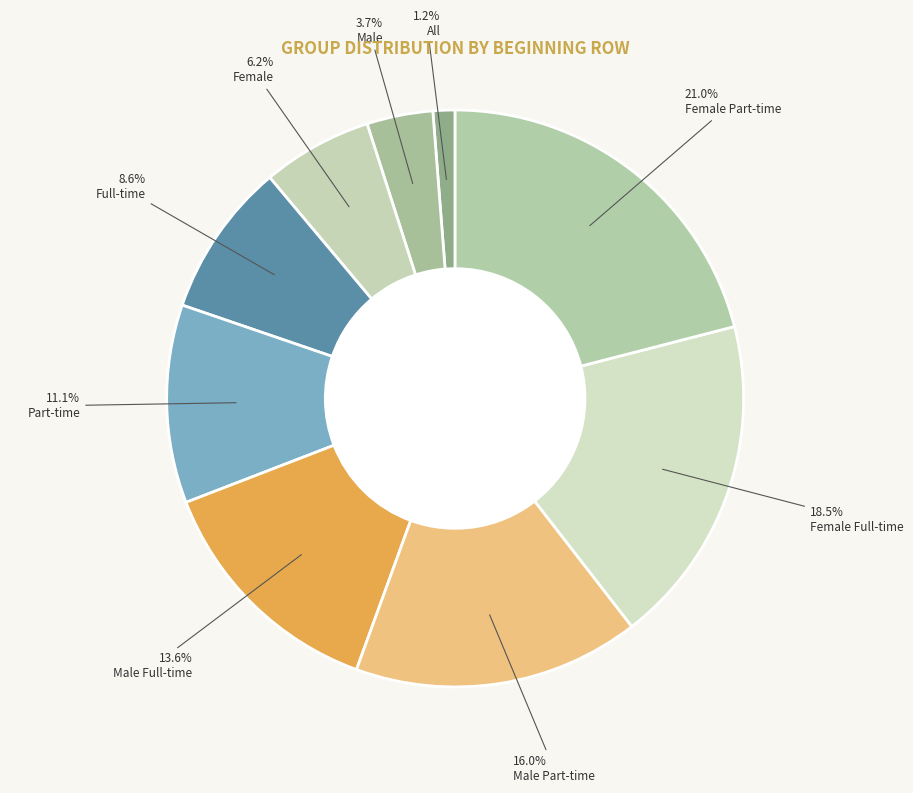

Which category has the smallest portion of the pie?

All